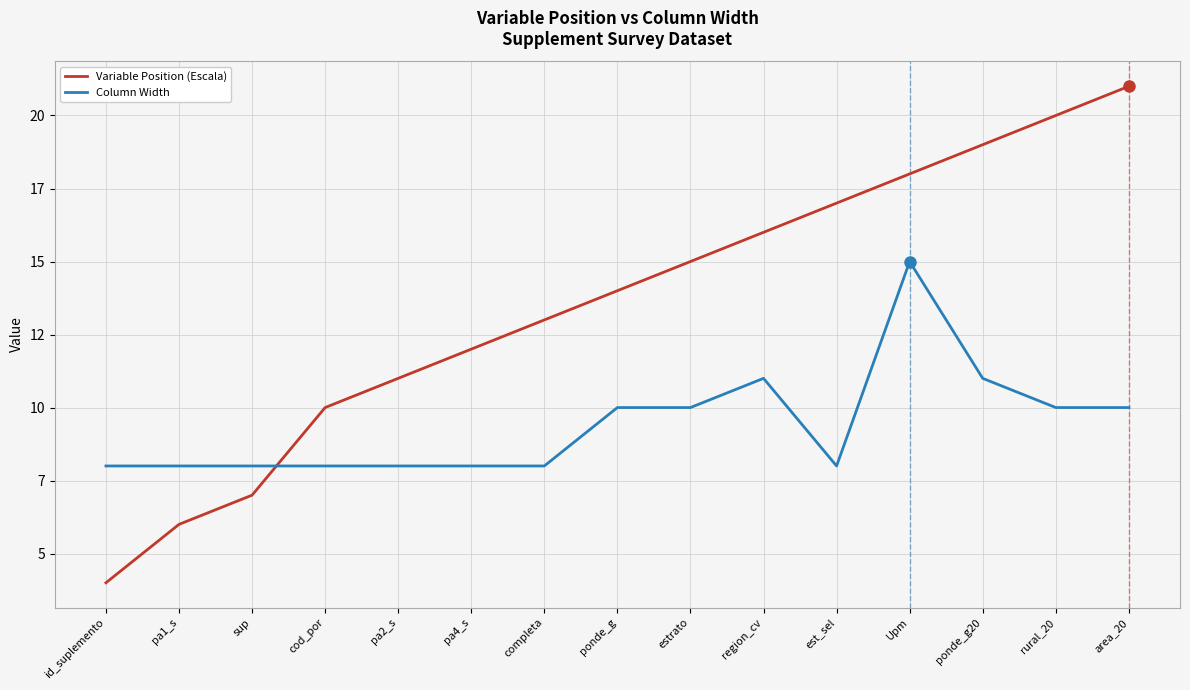

Is it true that Column Width equals 5 at ponde_g20?

False